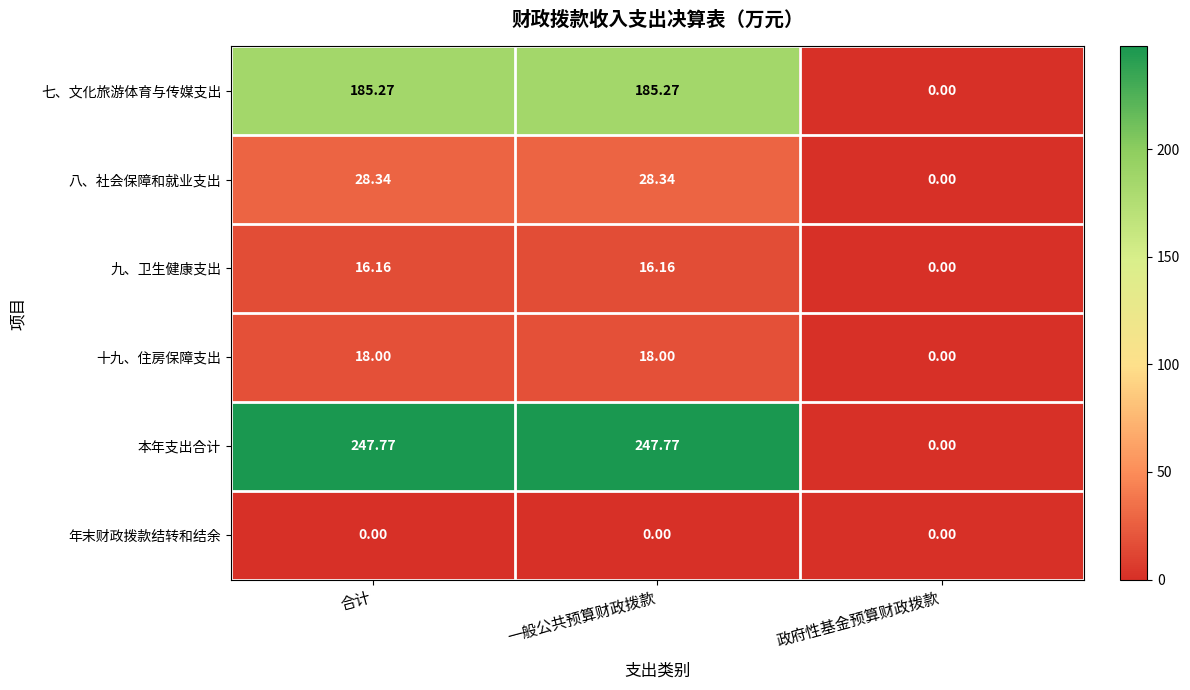

Which series has the largest total across all categories?

本年支出合计